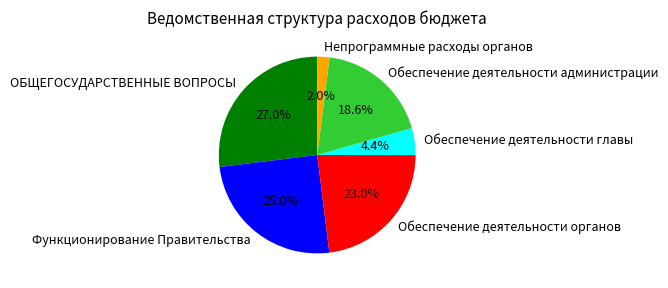

Which slice is the largest?

ОБЩЕГОСУДАРСТВЕННЫЕ ВОПРОСЫ